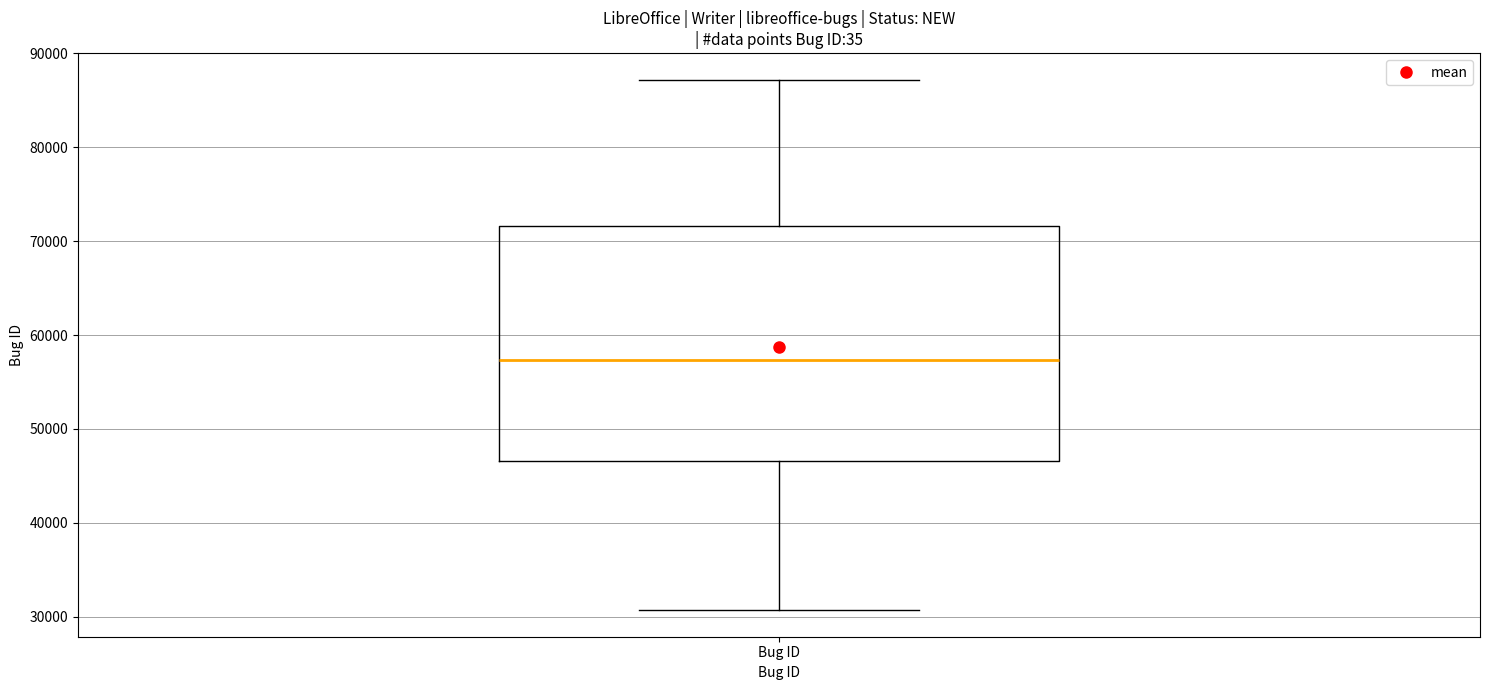

Read this box plot against the y-axis: the position of the median line, the range covered by the box, and the ends of both whiskers. The values are not printed on the chart, so give them approximately, as read against the axis.

median 57000, box 47000 to 72000, whiskers 31000 to 87000